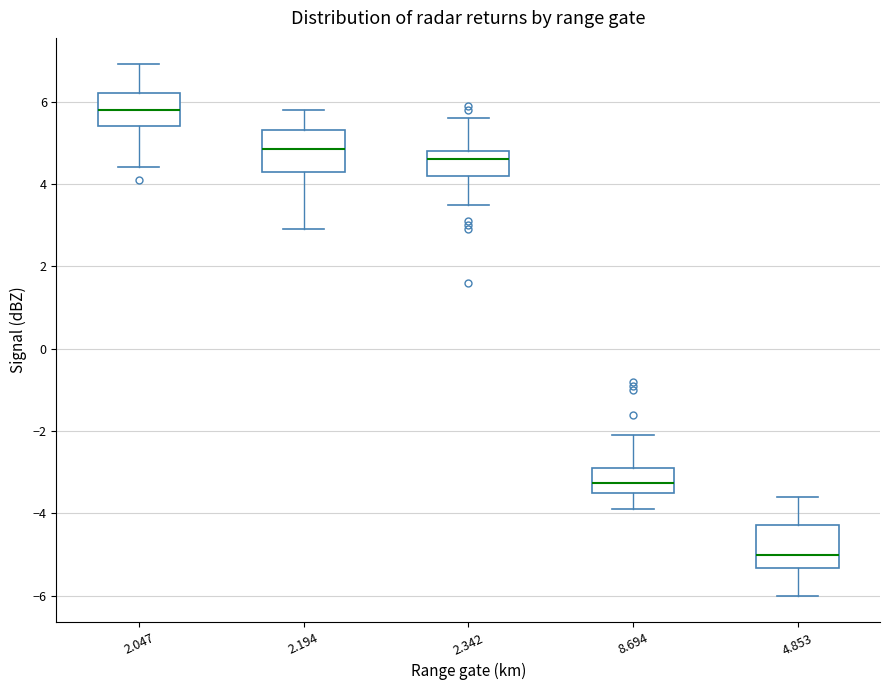

Which box's median line is the lowest?

4.853